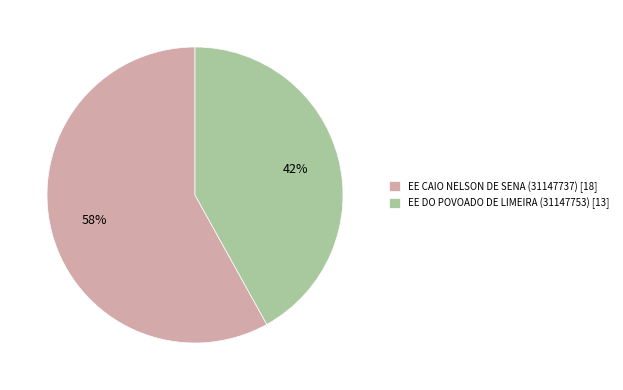

Rank the categories by value from lowest to highest.

EE DO POVOADO DE LIMEIRA (31147753), EE CAIO NELSON DE SENA (31147737)